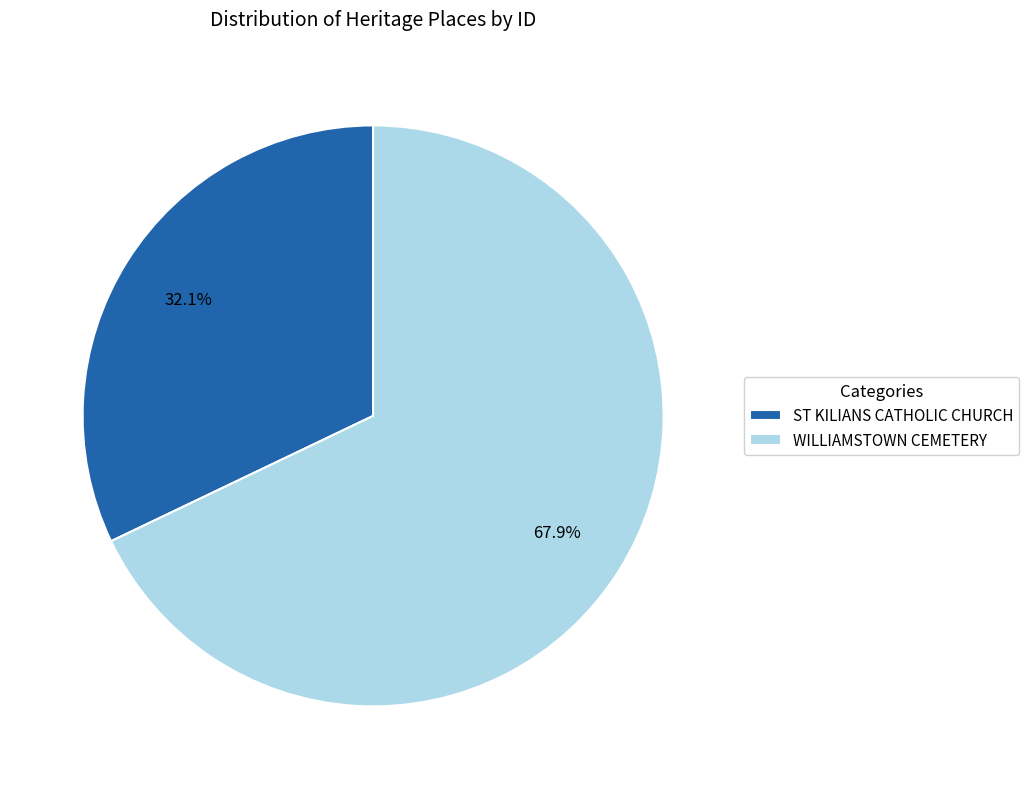

Is it true that WILLIAMSTOWN CEMETERY is 56% of the pie?

False